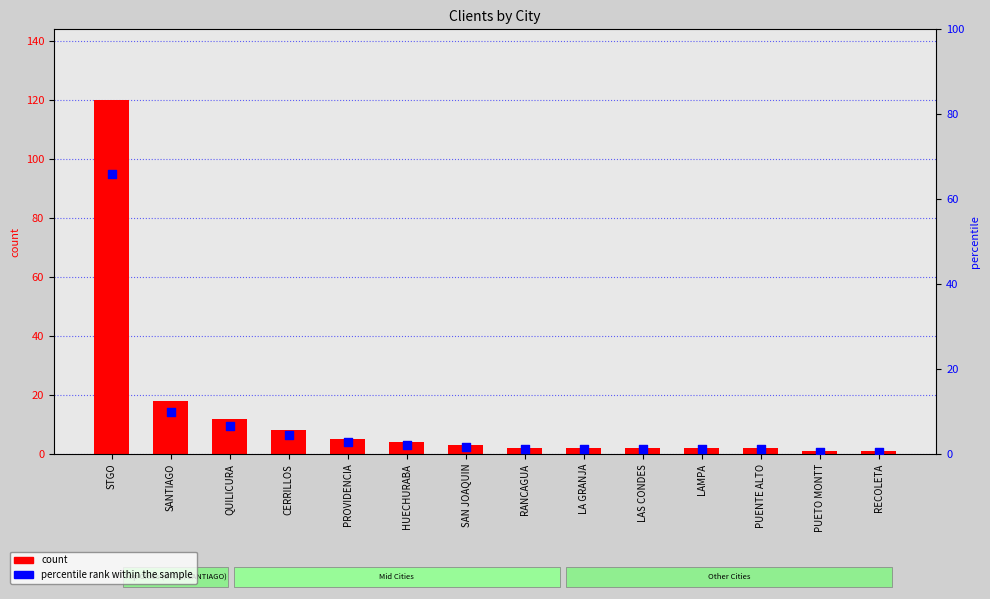

Which series contains the highest Y value?

count